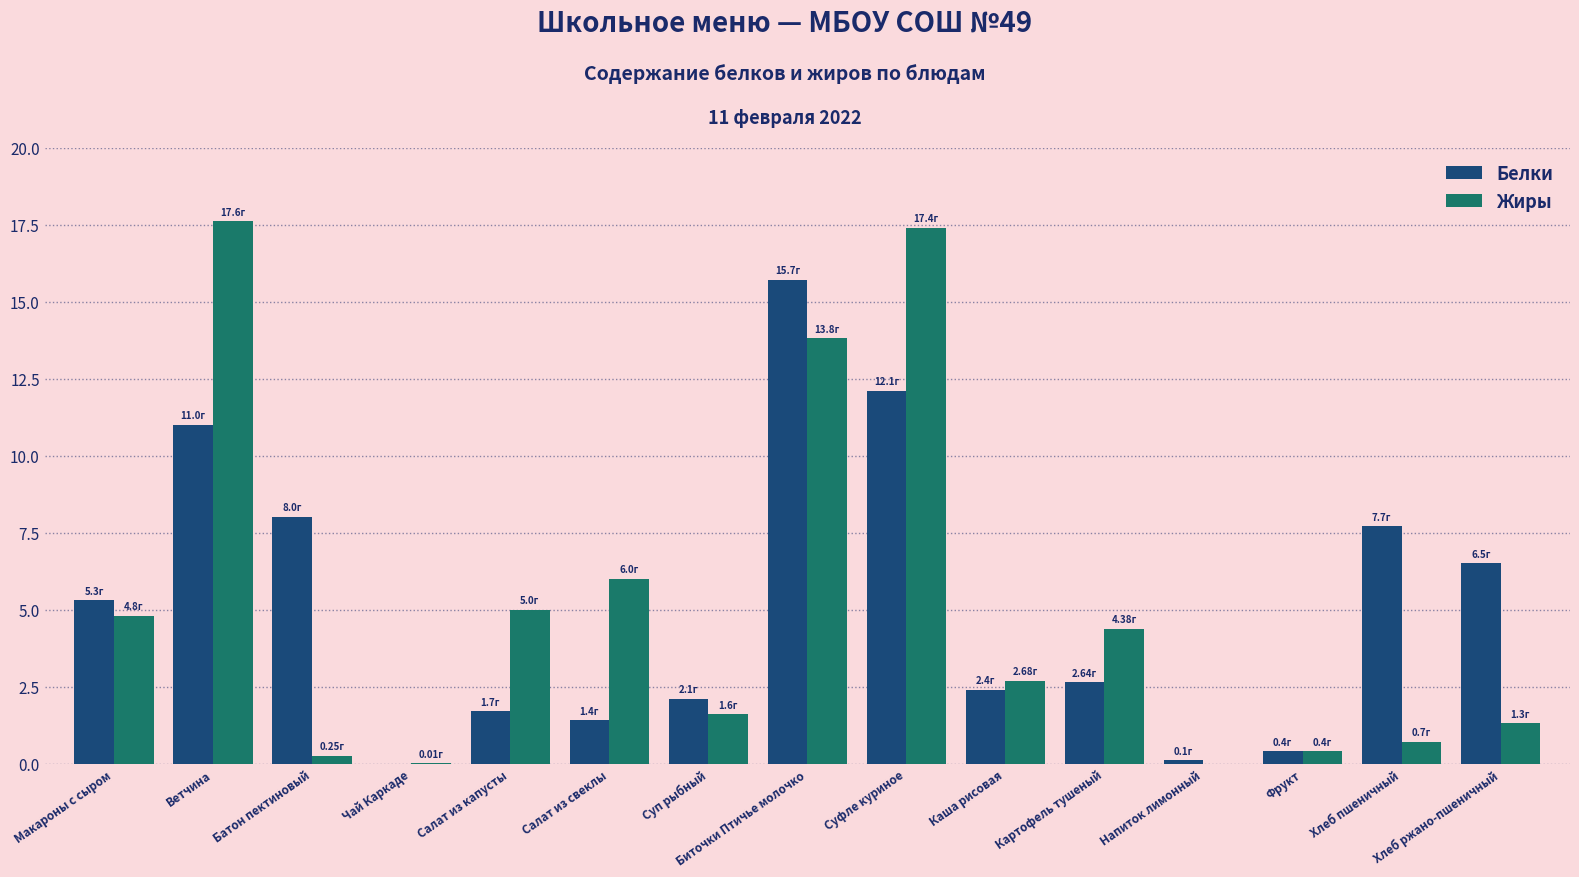

What is the sum of all Жиры values?

75.9